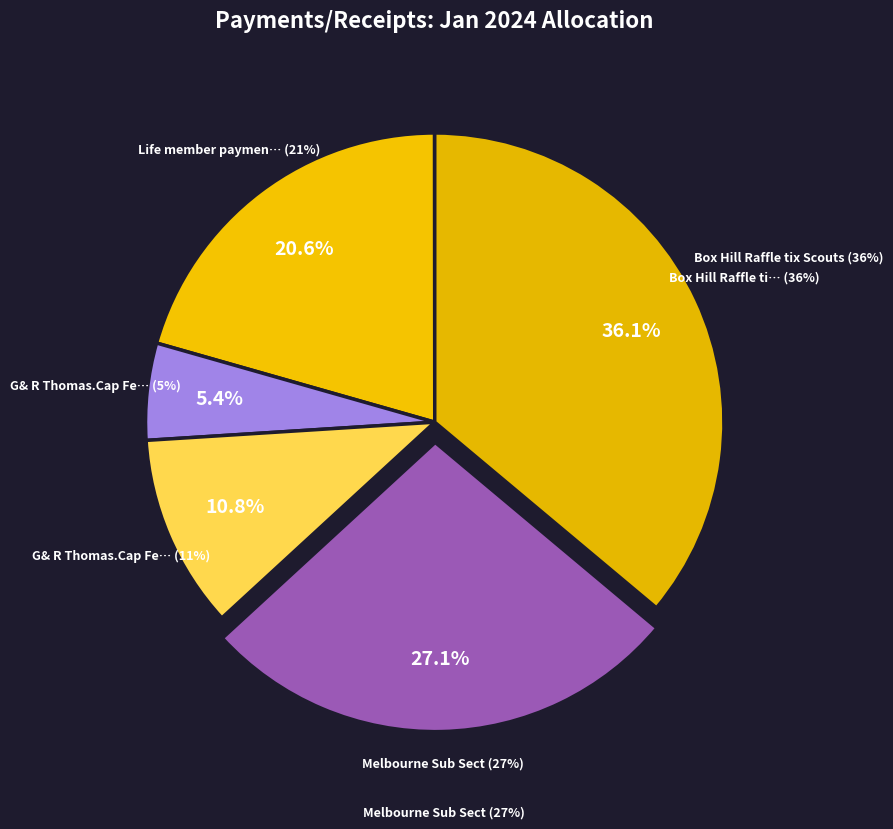

Is it true that Melbourne Sub Sect is 27% of the pie?

True